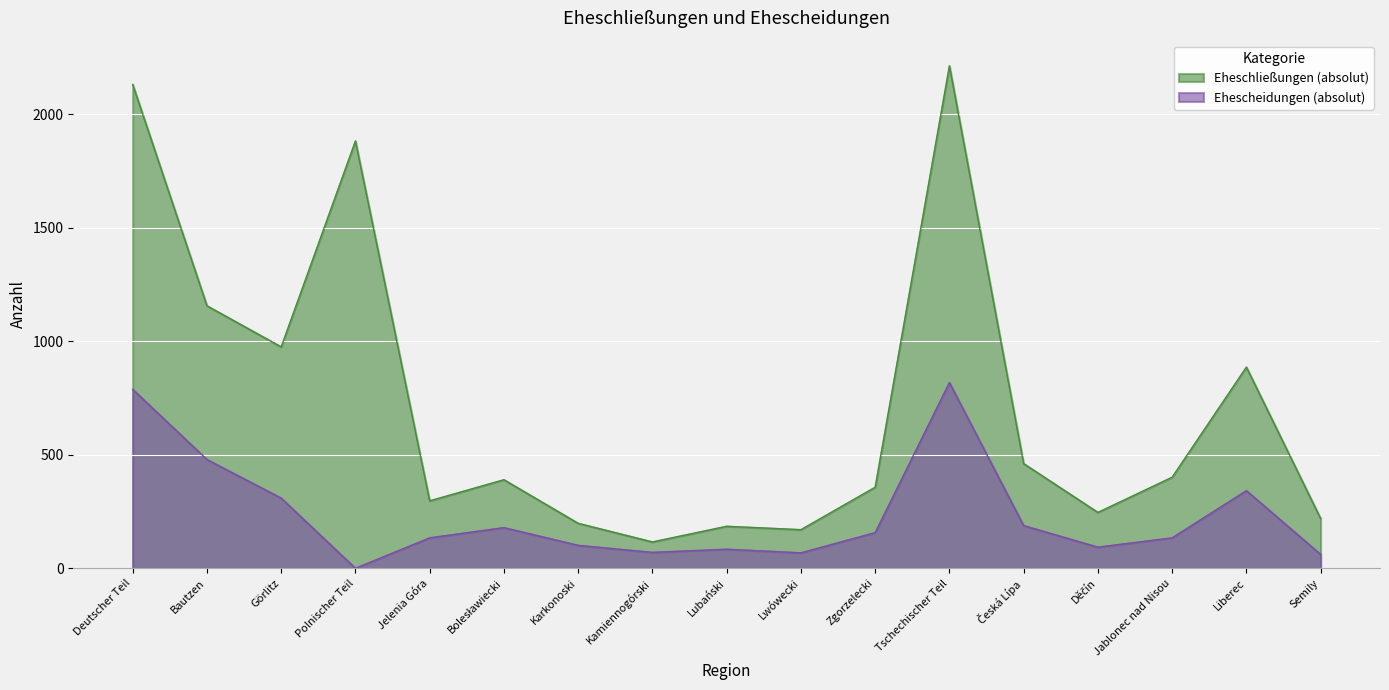

What is the maximum value shown in the chart?

2213